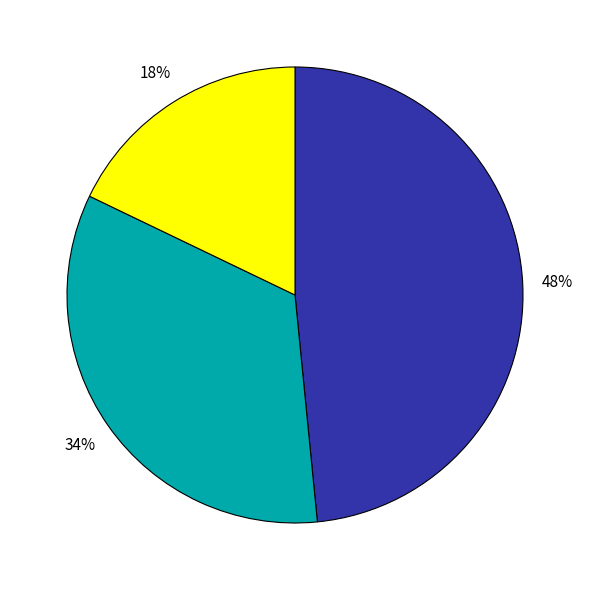

Is there a majority slice in this chart?

No